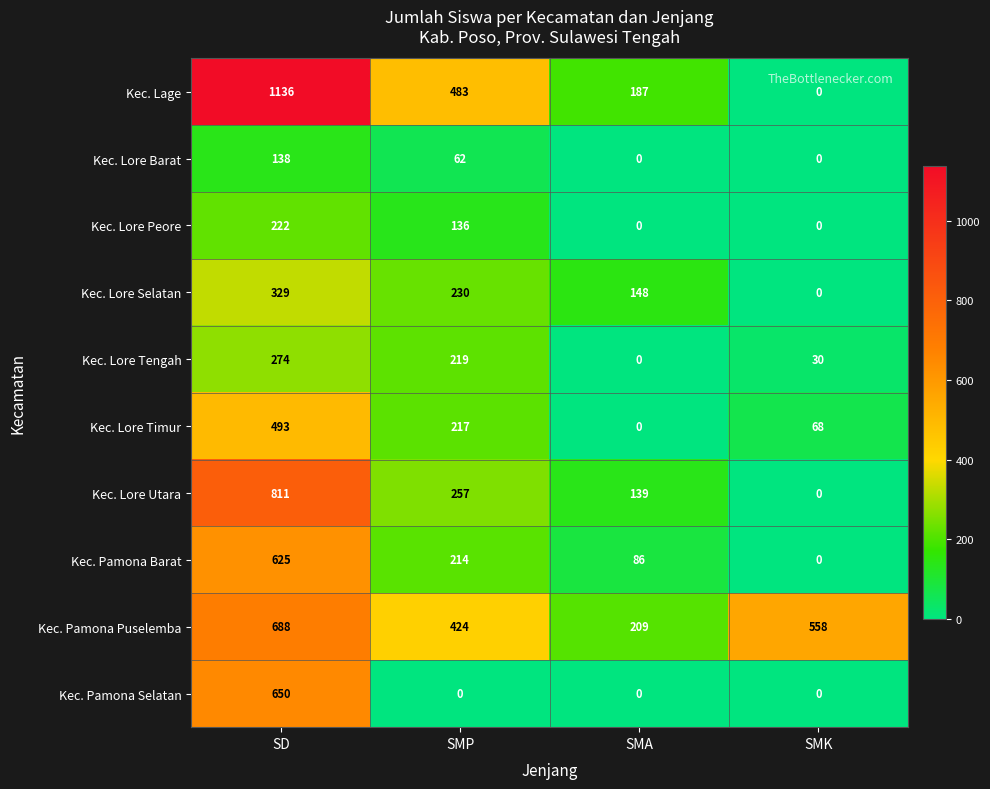

What is the difference between the maximum and minimum values in the Kec. Lore Timur series?

493